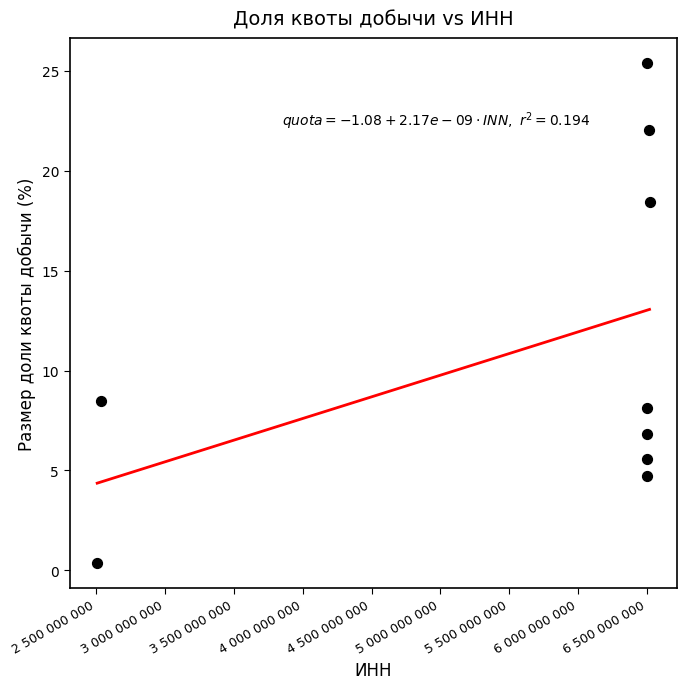

What is the average X value?

5619874071.6